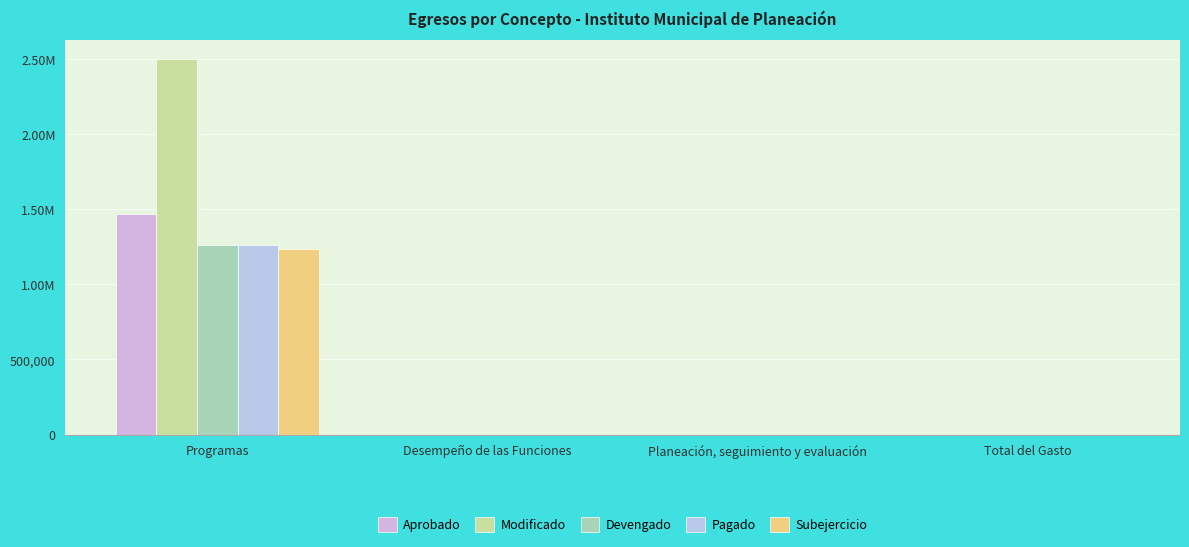

Reading right to left, transcribe all the data shown in this chart.

Aprobado: 0.0	0.0	0.0	1470618.9
Modificado: 0.0	0.0	0.0	2500588.1
Devengado: 0.0	0.0	0.0	1264975.1
Pagado: 0.0	0.0	0.0	1264975.1
Subejercicio: 0.0	0.0	0.0	1235612.9